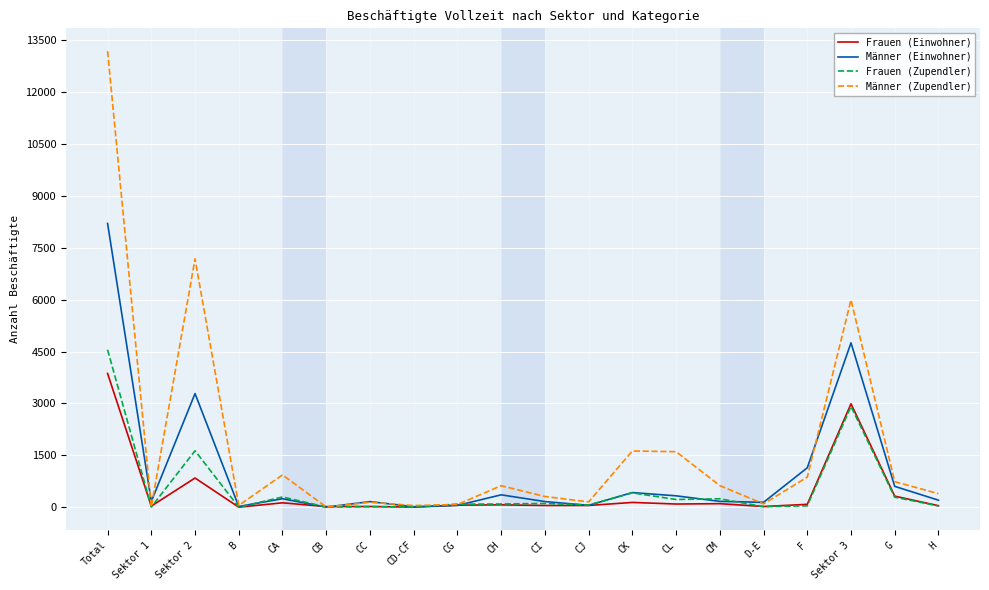

What is the minimum value for Frauen (Zupendler)?

3